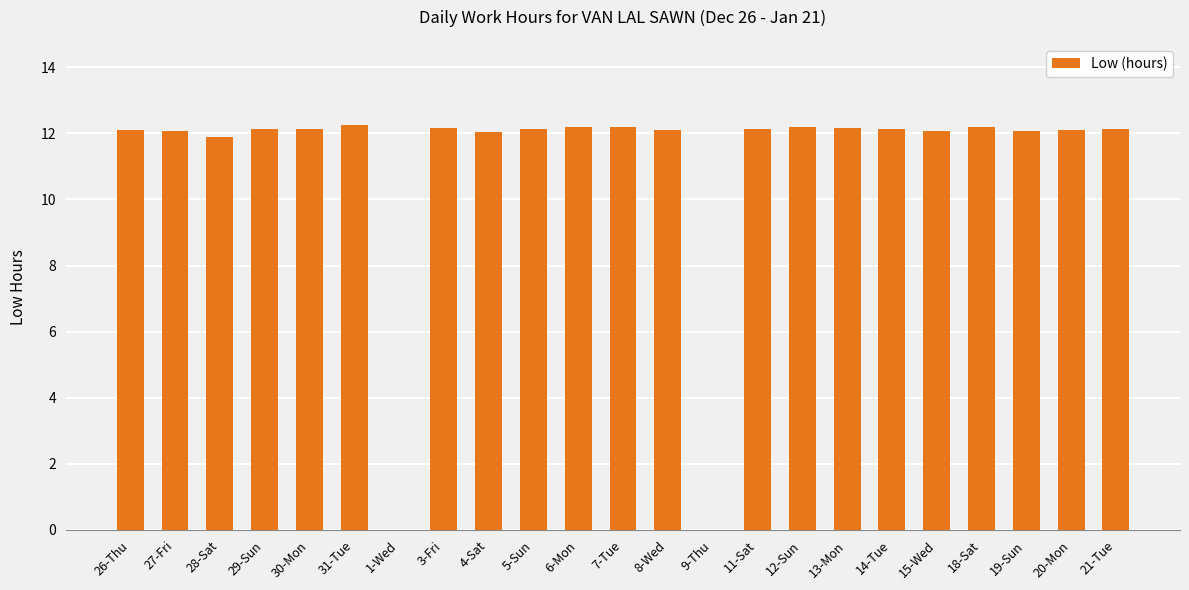

What is the sum of all values?

254.6